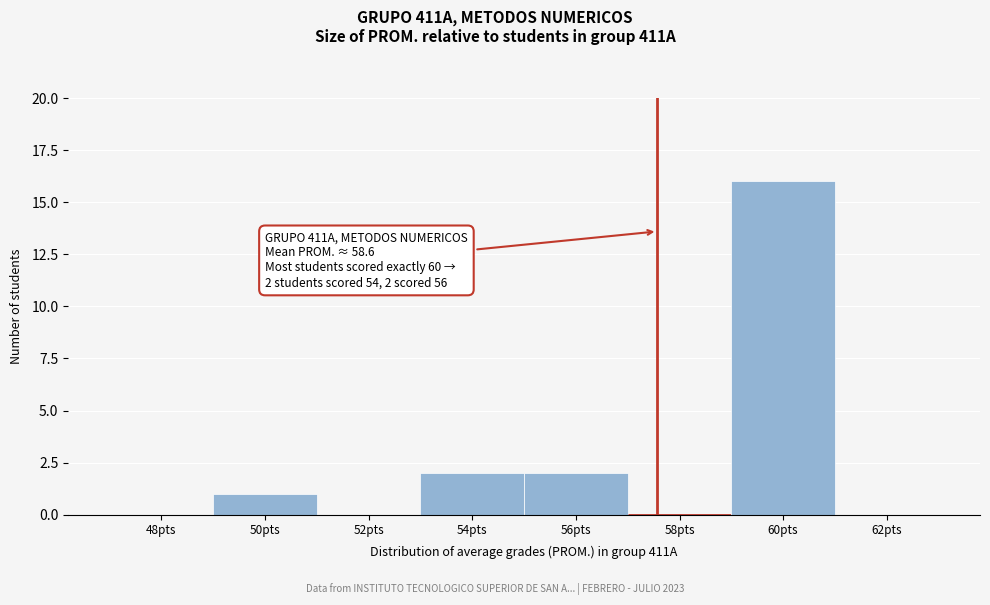

Reading left to right, transcribe all the data shown in this chart.

48pts=0	50pts=1	52pts=0	54pts=2	56pts=2	58pts=0	60pts=16	62pts=0